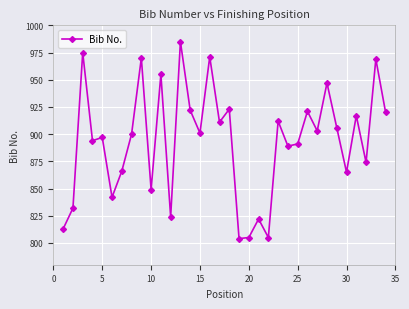

Reading left to right, list all the values displayed in this chart.

813	832	975	894	897	842	866	900	970	849	955	824	985	922	901	971	911	923	804	805	822	805	912	889	891	921	903	947	906	865	917	874	969	920